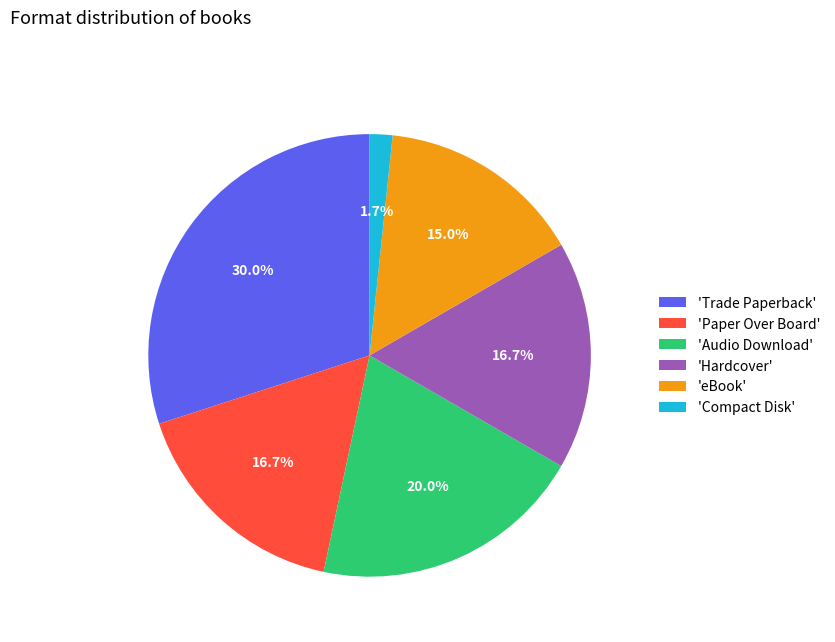

Is there any slice that represents more than half of the pie?

No